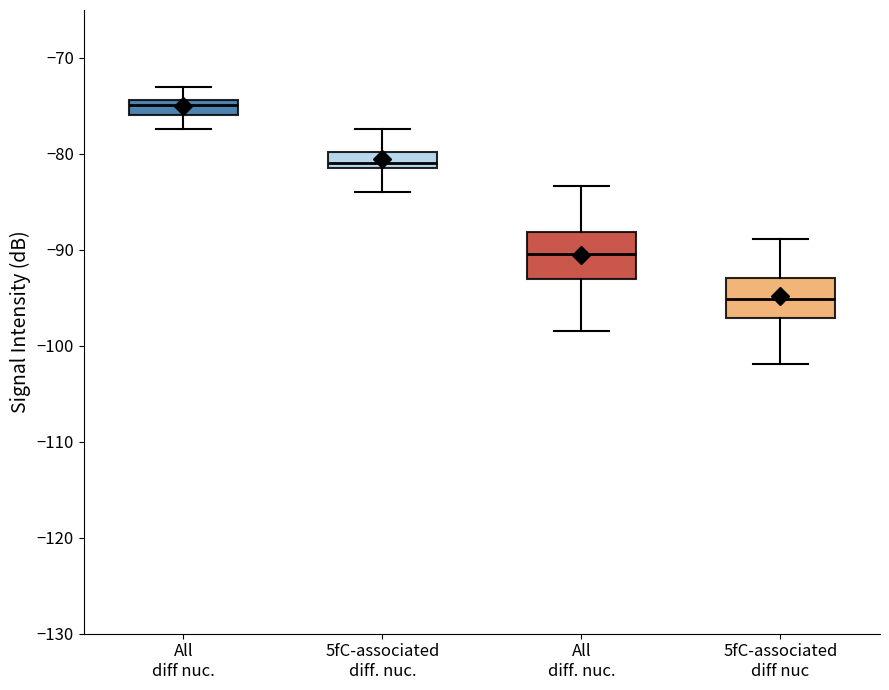

Which box has the highest median line?

All diff nuc.